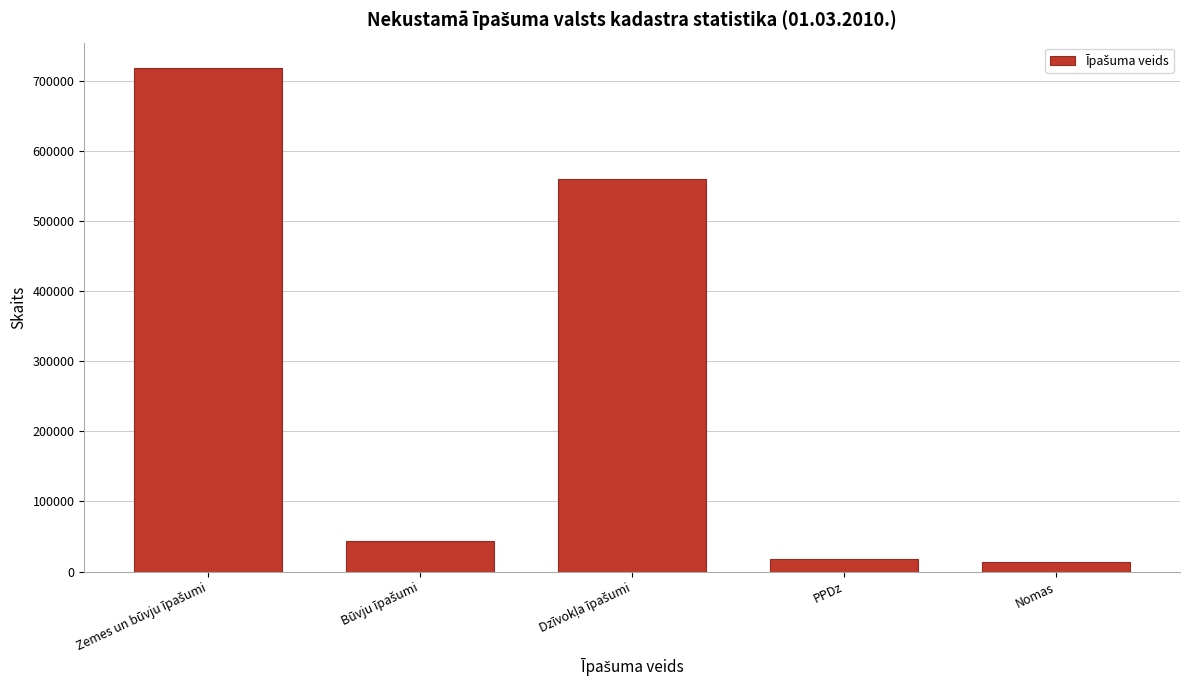

Reading left to right, extract all data points from this chart.

718691	43052	560746	18501	13846